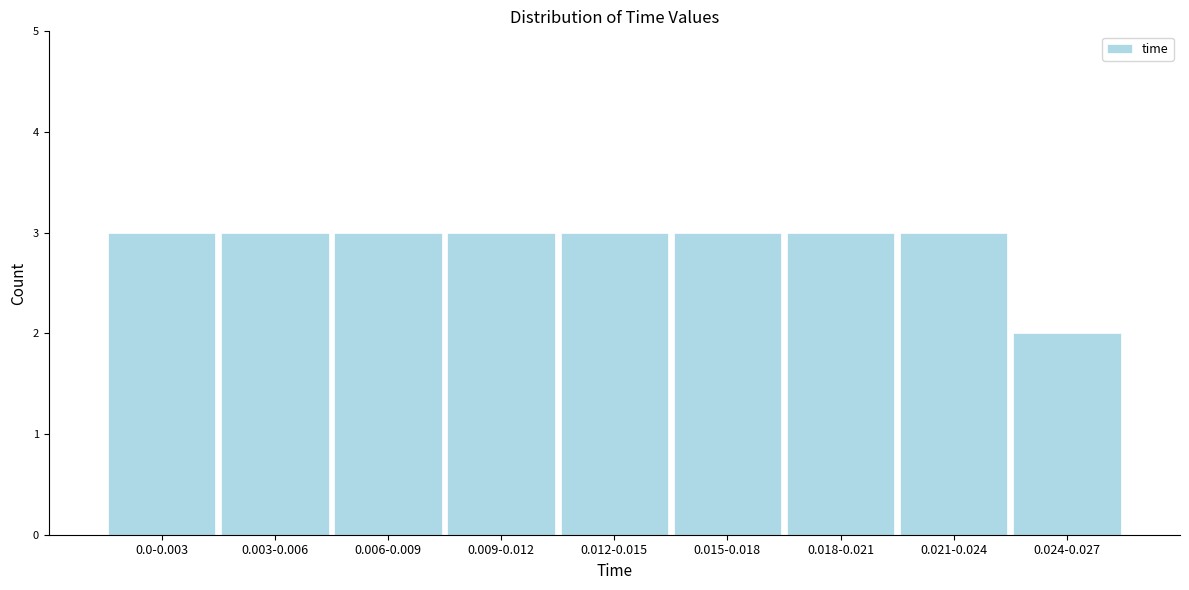

Reading right to left, transcribe all the data shown in this chart.

0.024-0.027=2	0.021-0.024=3	0.018-0.021=3	0.015-0.018=3	0.012-0.015=3	0.009-0.012=3	0.006-0.009=3	0.003-0.006=3	0.0-0.003=3